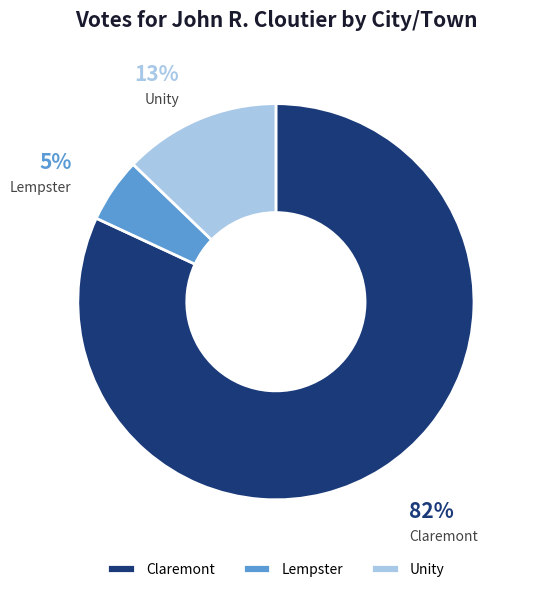

Which slice represents more than half of the pie?

Claremont